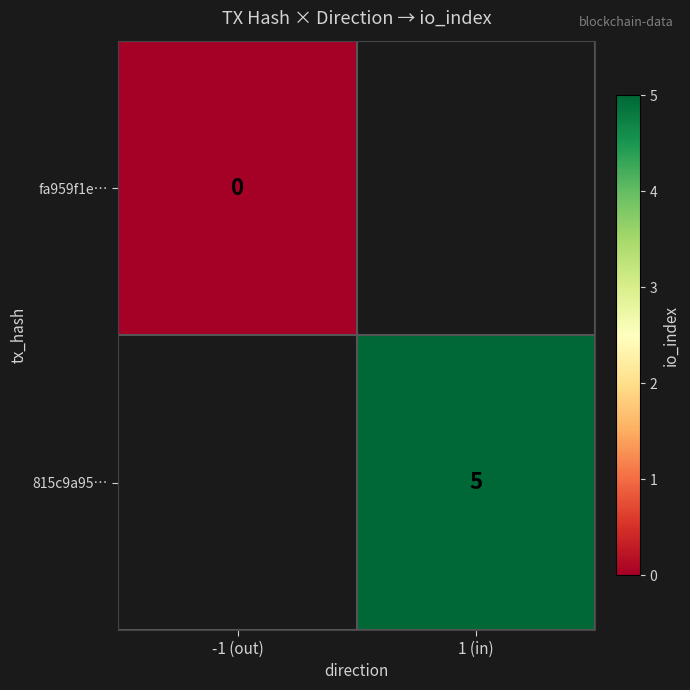

Which category has the highest value across all series?

1 (in)